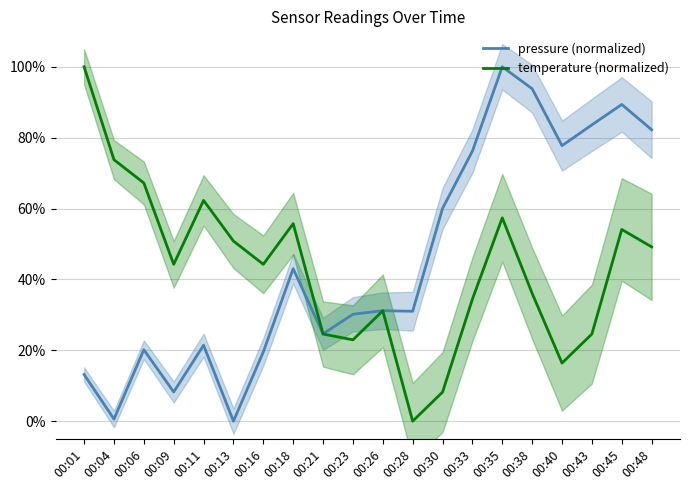

Is it true that pressure (normalized) equals 53.7 at 00:48?

False